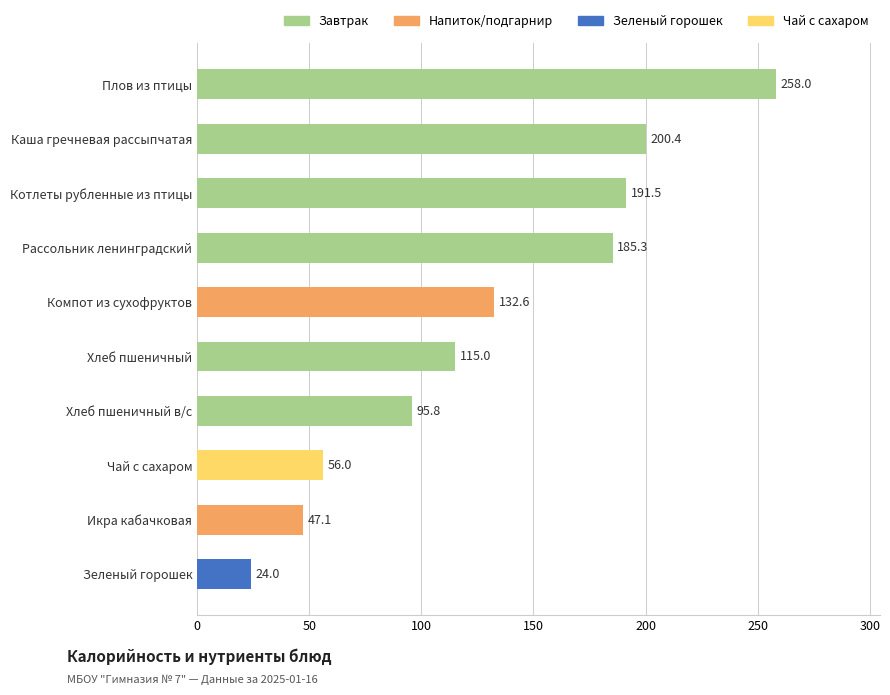

The chart shows a value of 314.2 at Каша гречневая рассыпчатая. True or false?

False